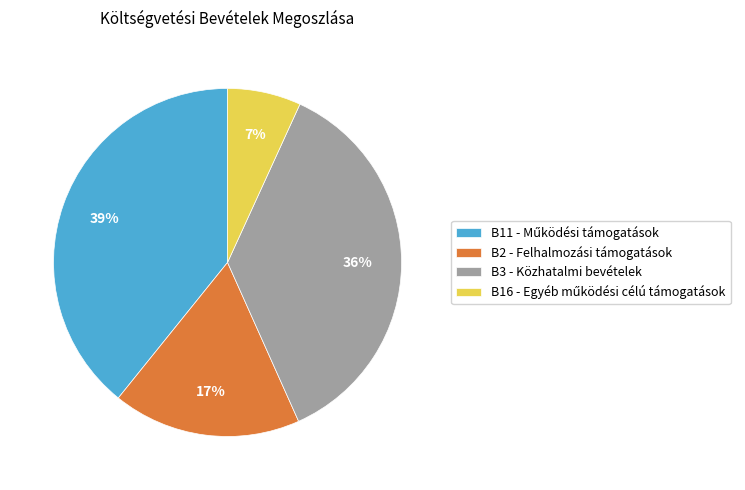

The B2 - Felhalmozási támogatások slice represents 17% of the pie. True or false?

True